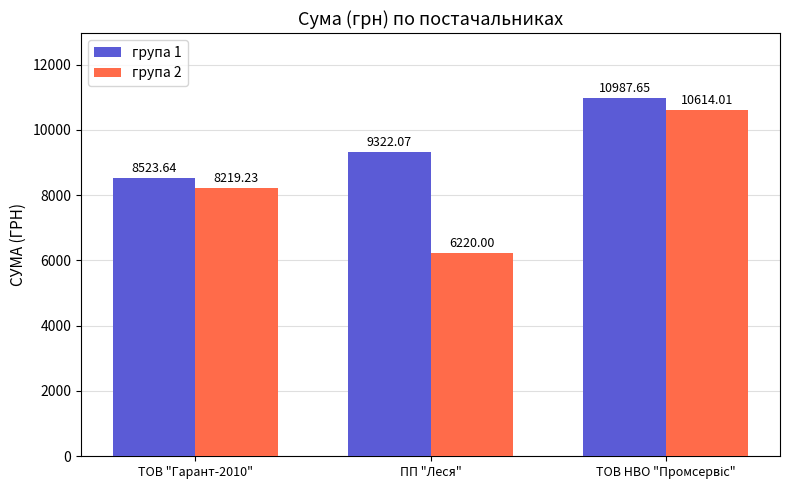

Rank the series by their average value, from highest to lowest.

група 1, група 2